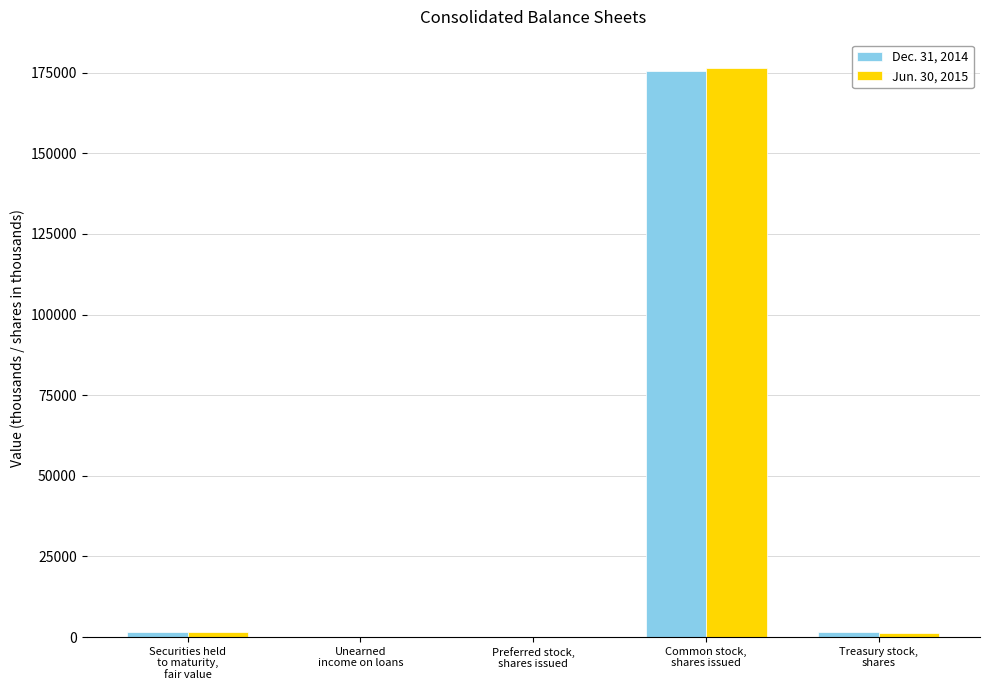

What is the sum of all Dec. 31, 2014 values?

178543.6